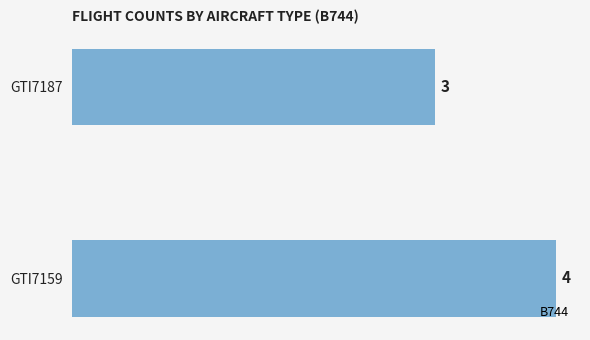

True or false: the data shows 3 at GTI7187.

True